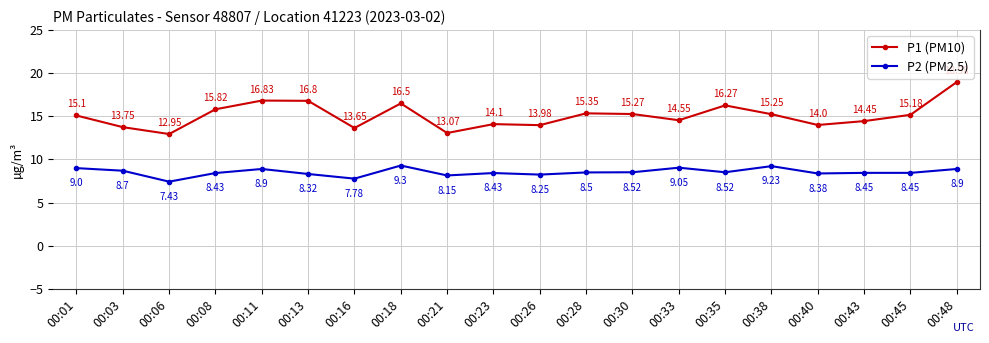

What is the difference between the second highest and minimum values in the P2 (PM2.5) series?

1.8